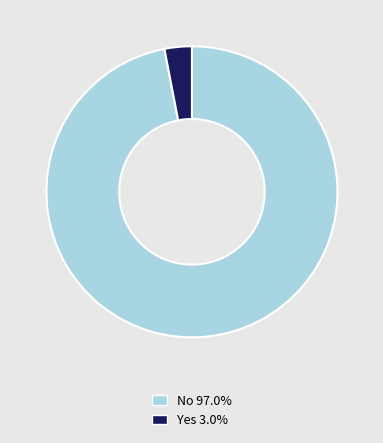

Count the number of slices in the pie.

2